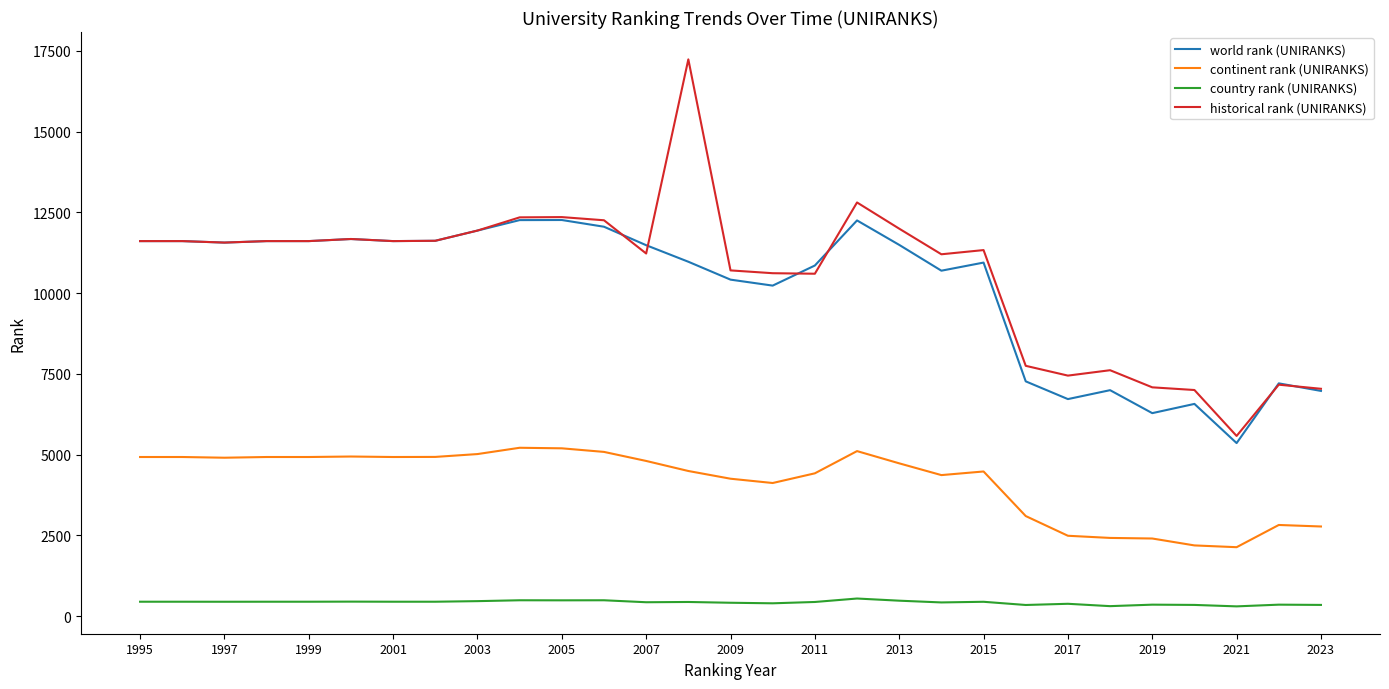

What is the sum of all country rank (UNIRANKS) values?

12313